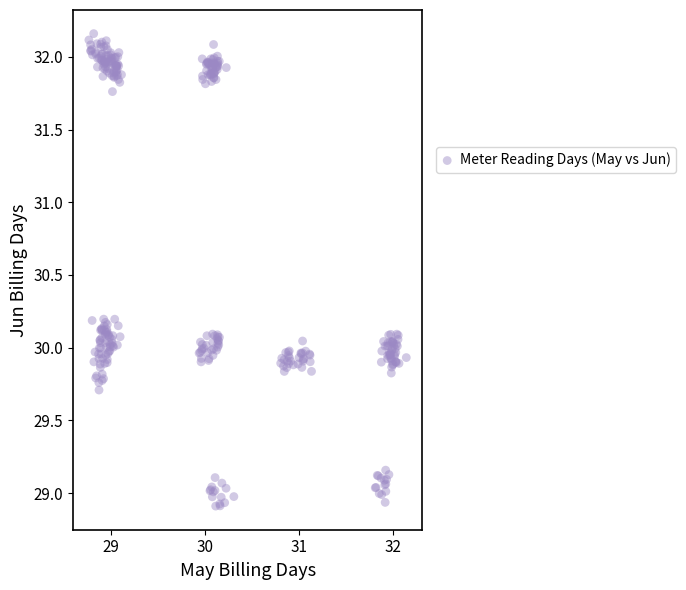

What is the range of Y values (max minus min)?

3.2